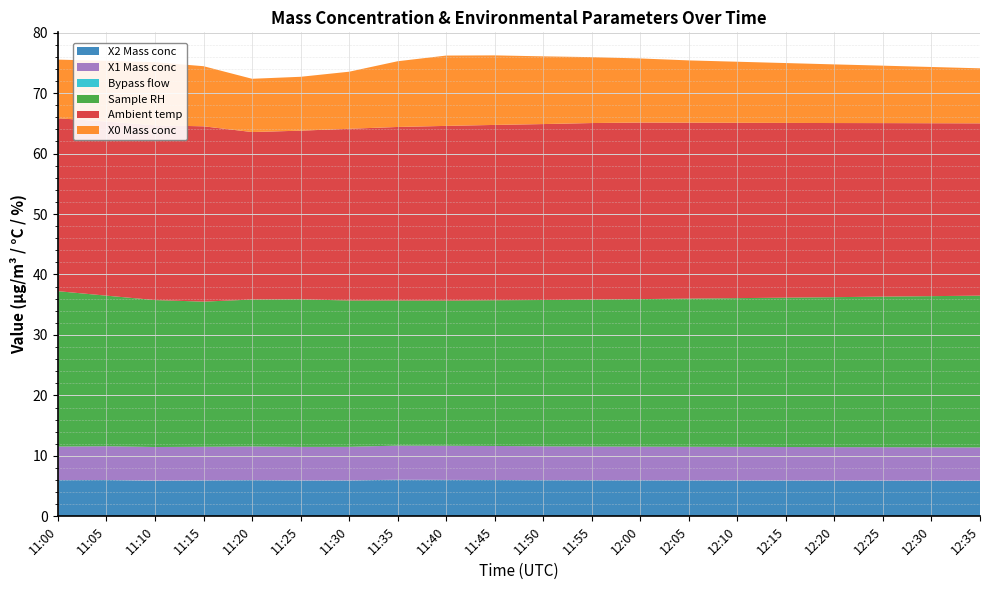

Reading right to left, transcribe all the data shown in this chart.

X2 Mass conc: 12:35=5.9	12:30=5.9	12:25=5.9	12:20=5.9	12:15=5.9	12:10=5.9	12:05=6.0	12:00=6.0	11:55=6.0	11:50=6.0	11:45=6.0	11:40=6.0	11:35=6.1	11:30=5.9	11:25=5.9	11:20=6.0	11:15=6.0	11:10=5.9	11:05=6.0	11:00=6.0
X1 Mass conc: 12:35=5.5	12:30=5.5	12:25=5.5	12:20=5.5	12:15=5.5	12:10=5.5	12:05=5.6	12:00=5.6	11:55=5.6	11:50=5.6	11:45=5.6	11:40=5.7	11:35=5.6	11:30=5.6	11:25=5.5	11:20=5.6	11:15=5.6	11:10=5.6	11:05=5.6	11:00=5.5
Bypass flow: 12:35=0.0	12:30=0.0	12:25=0.0	12:20=0.0	12:15=0.0	12:10=0.0	12:05=0.0	12:00=0.0	11:55=0.0	11:50=0.0	11:45=0.0	11:40=0.0	11:35=0.0	11:30=0.0	11:25=0.0	11:20=0.0	11:15=0.0	11:10=0.0	11:05=0.0	11:00=0.0
Sample RH: 12:35=25.1	12:30=25.0	12:25=24.9	12:20=24.8	12:15=24.7	12:10=24.6	12:05=24.5	12:00=24.4	11:55=24.3	11:50=24.2	11:45=24.1	11:40=24.0	11:35=24.0	11:30=24.2	11:25=24.4	11:20=24.3	11:15=24.0	11:10=24.3	11:05=24.9	11:00=25.7
Ambient temp: 12:35=28.5	12:30=28.6	12:25=28.7	12:20=28.8	12:15=28.9	12:10=29.0	12:05=29.1	12:00=29.2	11:55=29.2	11:50=29.1	11:45=29.0	11:40=28.9	11:35=28.7	11:30=28.4	11:25=27.9	11:20=27.7	11:15=29.0	11:10=28.9	11:05=28.8	11:00=28.6
X0 Mass conc: 12:35=9.1	12:30=9.3	12:25=9.5	12:20=9.7	12:15=9.9	12:10=10.1	12:05=10.3	12:00=10.6	11:55=10.9	11:50=11.2	11:45=11.5	11:40=11.6	11:35=10.9	11:30=9.4	11:25=8.9	11:20=8.8	11:15=9.9	11:10=10.4	11:05=10.0	11:00=9.7